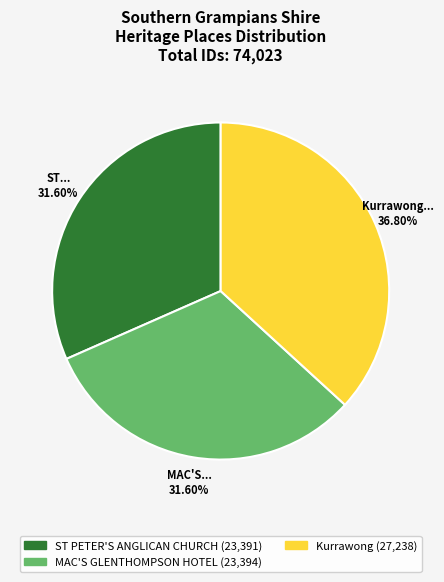

What is the largest slice in the pie chart?

Kurrawong